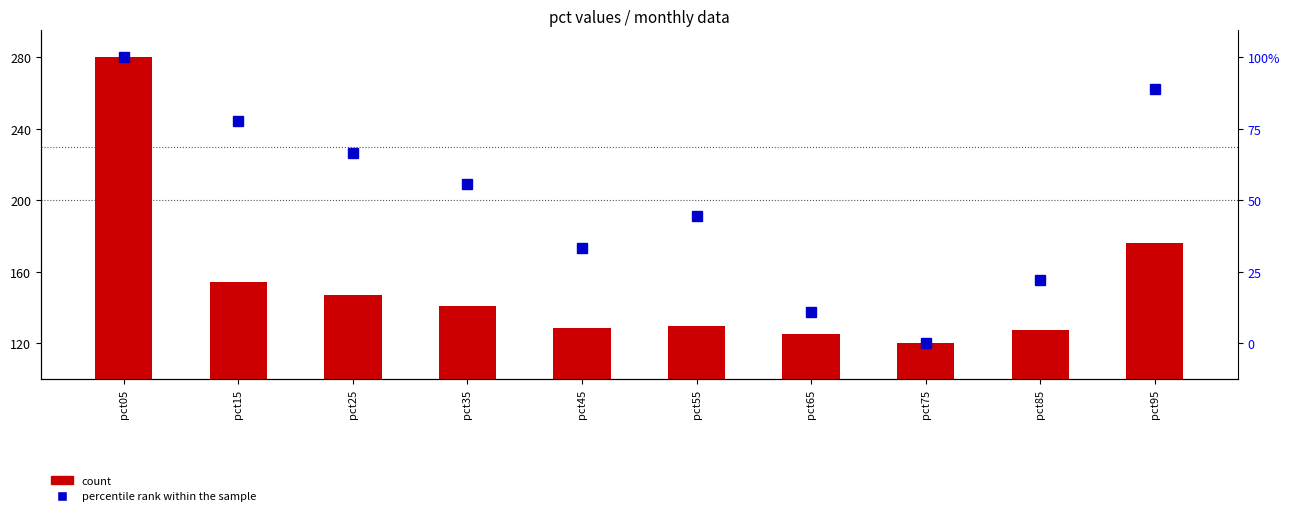

List the series in order of their overall mean, highest first.

percentile rank within the sample, count